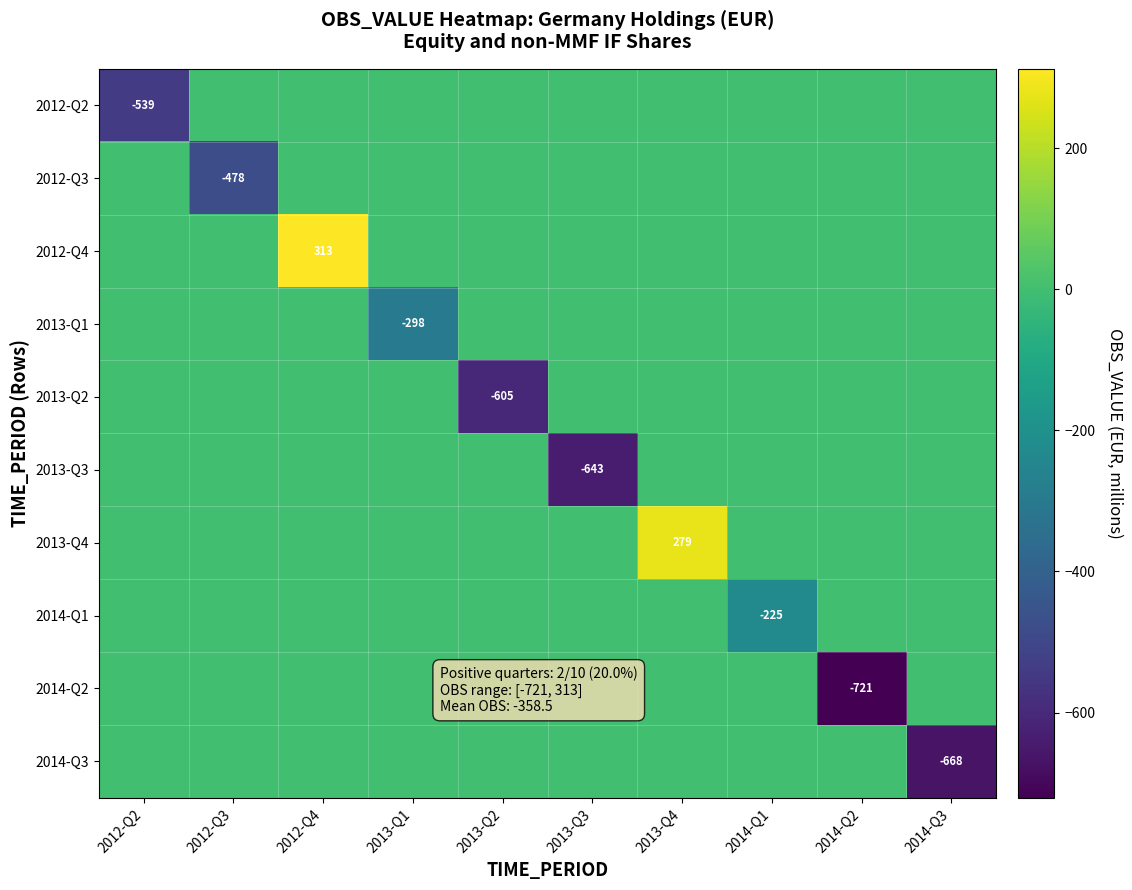

How many series are shown in this chart?

10